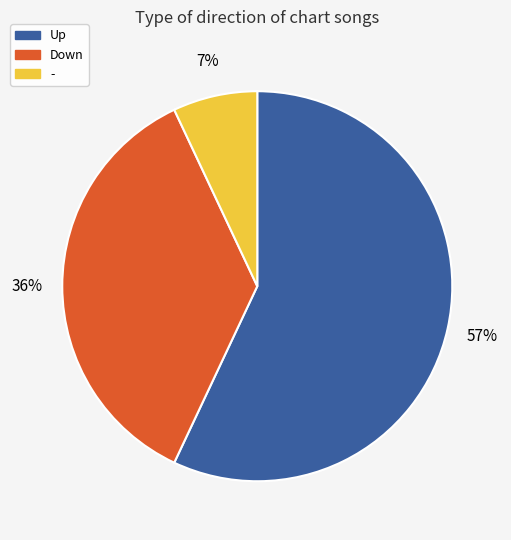

Is there any slice that represents more than half of the pie?

Yes